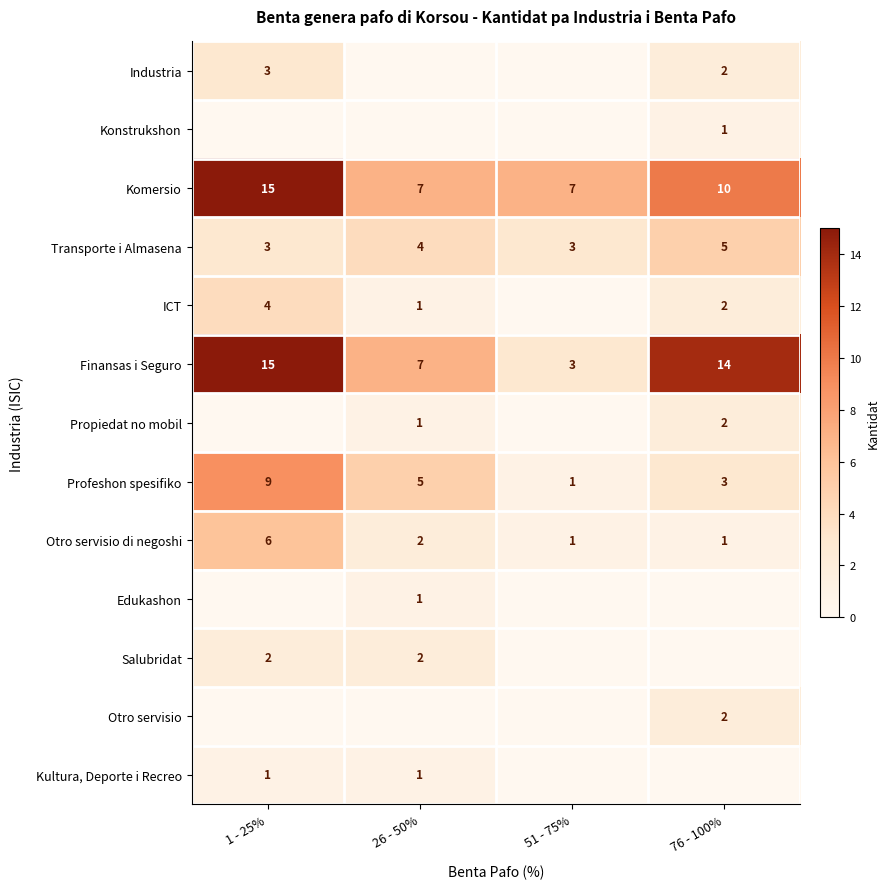

Read the Profeshon spesifiko value at 26 - 50%.

5